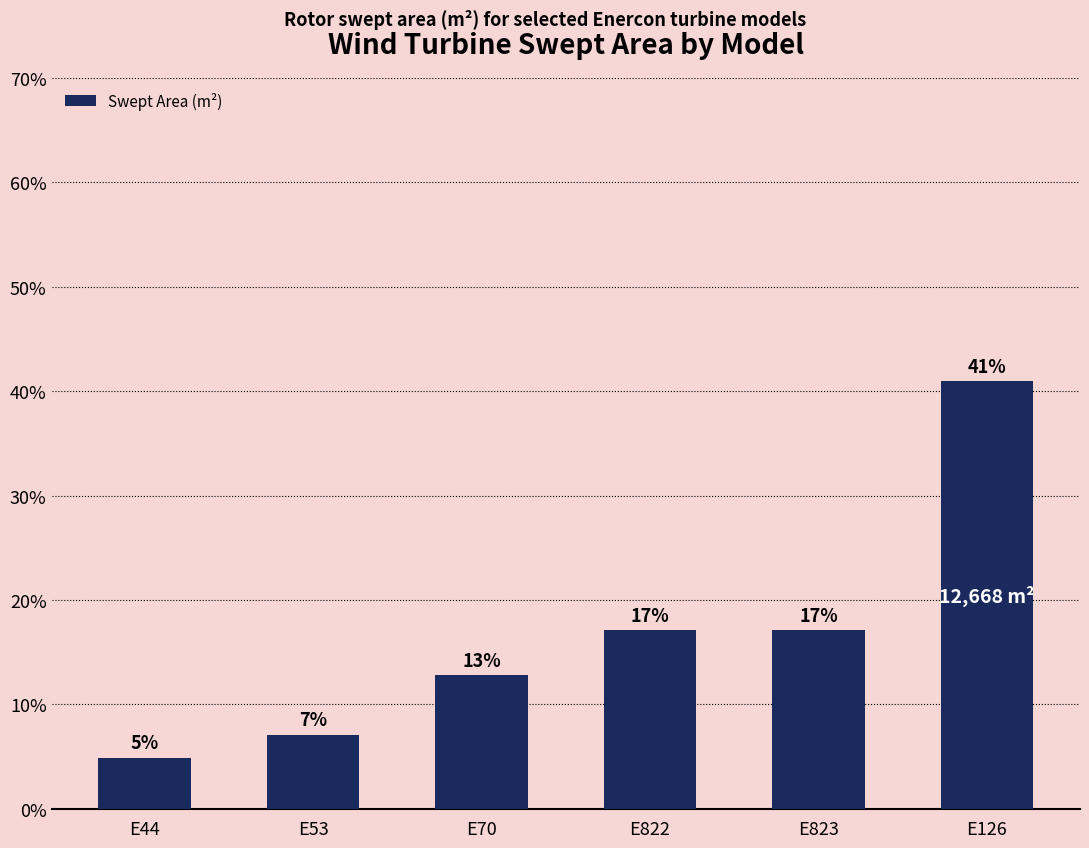

What is the difference between the values at E823 and E126?

23.9